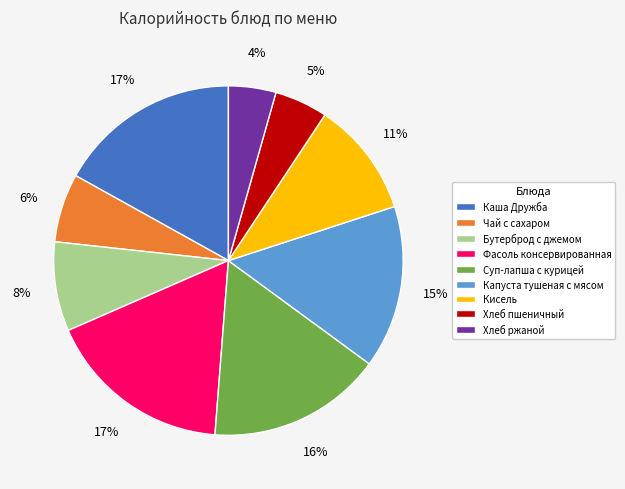

To the nearest percent, what is the combined percentage of Суп-лапша с курицей and Капуста тушеная с мясом?

31%